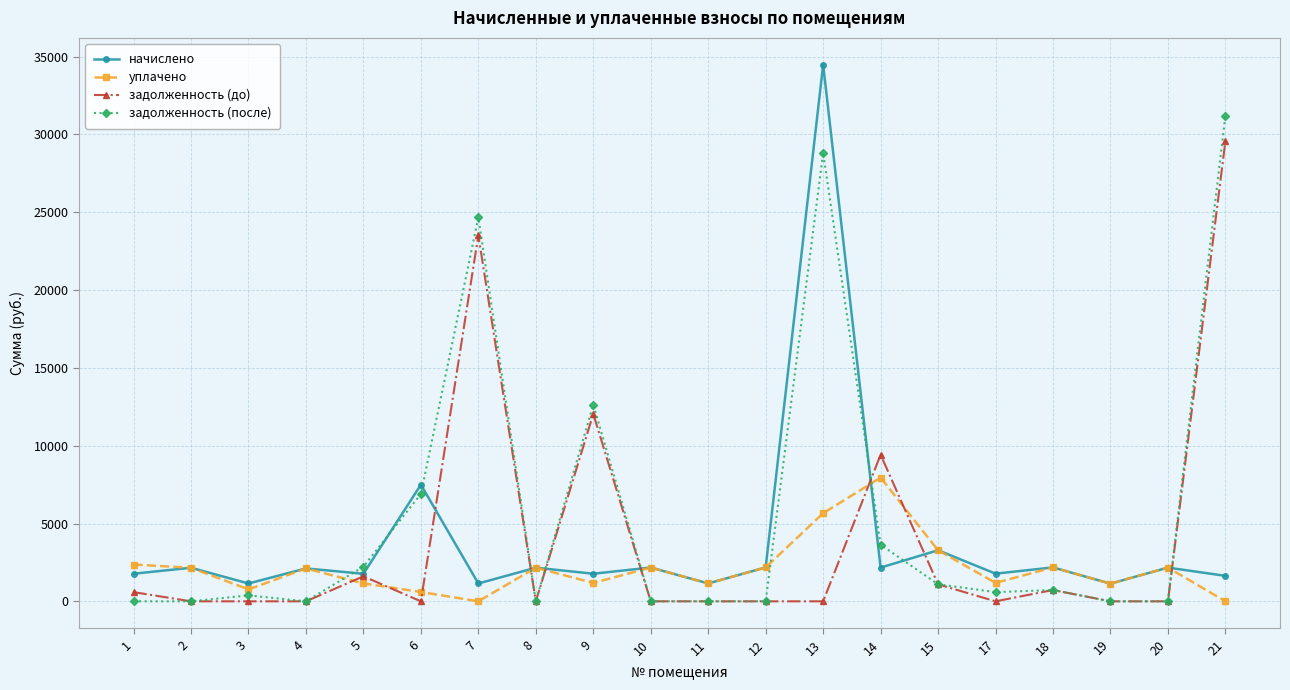

At which label is уплачено closest to 3974?

15